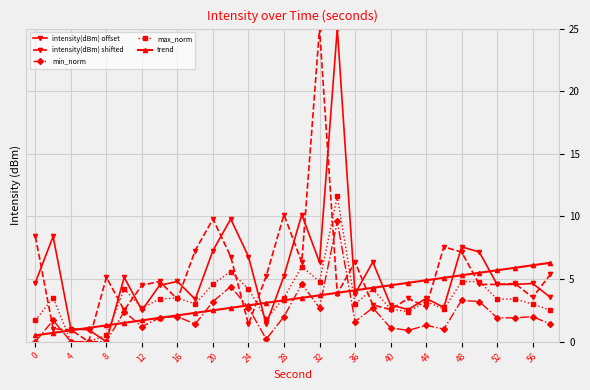

What is the highest value of the intensity(dBm) shifted series?

25.0